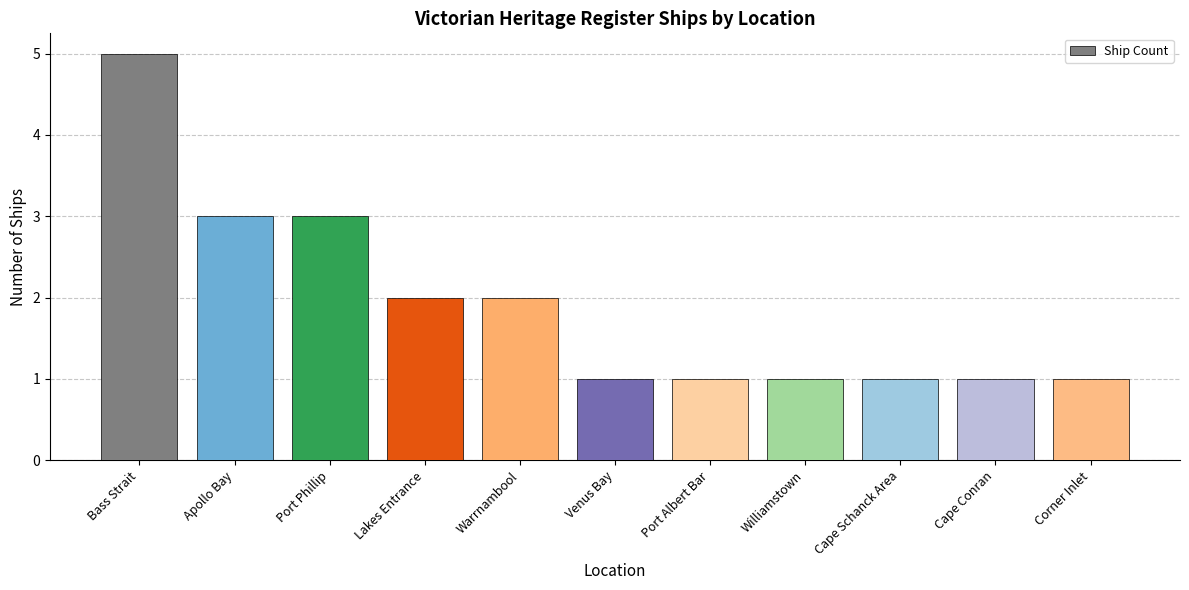

Between Cape Schanck Area and Warrnambool, which is larger?

Warrnambool